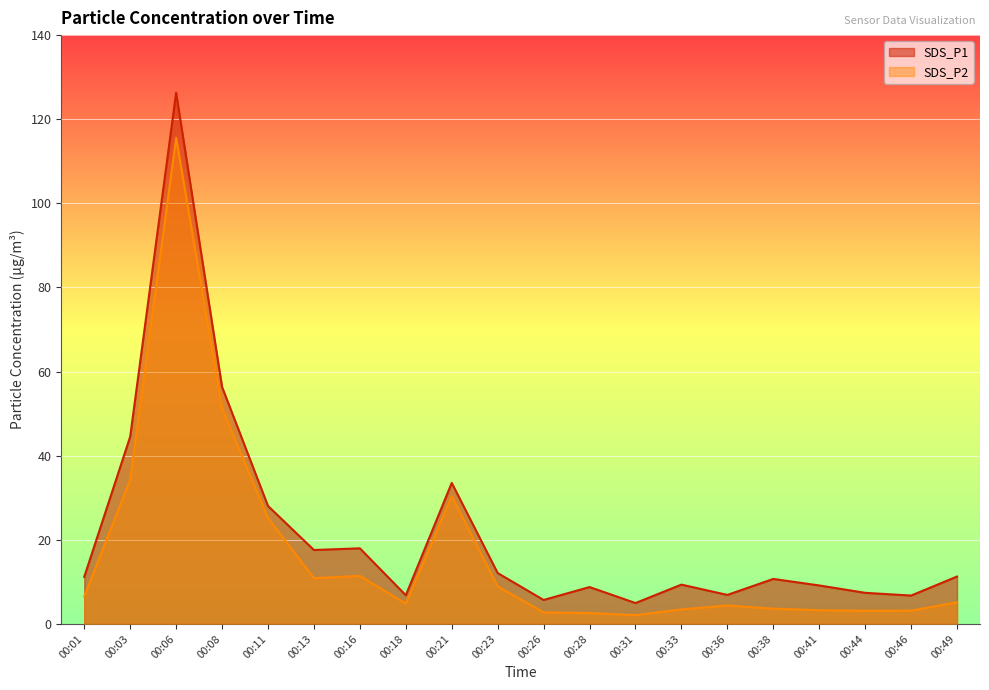

At which category is the sum across all series the highest?

00:06